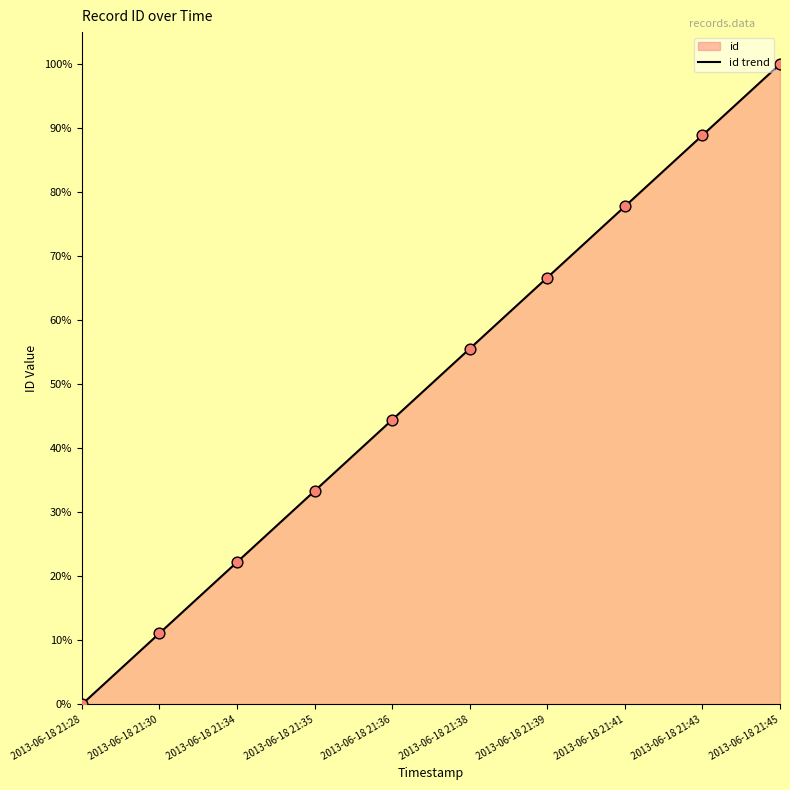

What is the ratio of the value at 2013-06-18 21:30 to the value at 2013-06-18 21:43?

0.1